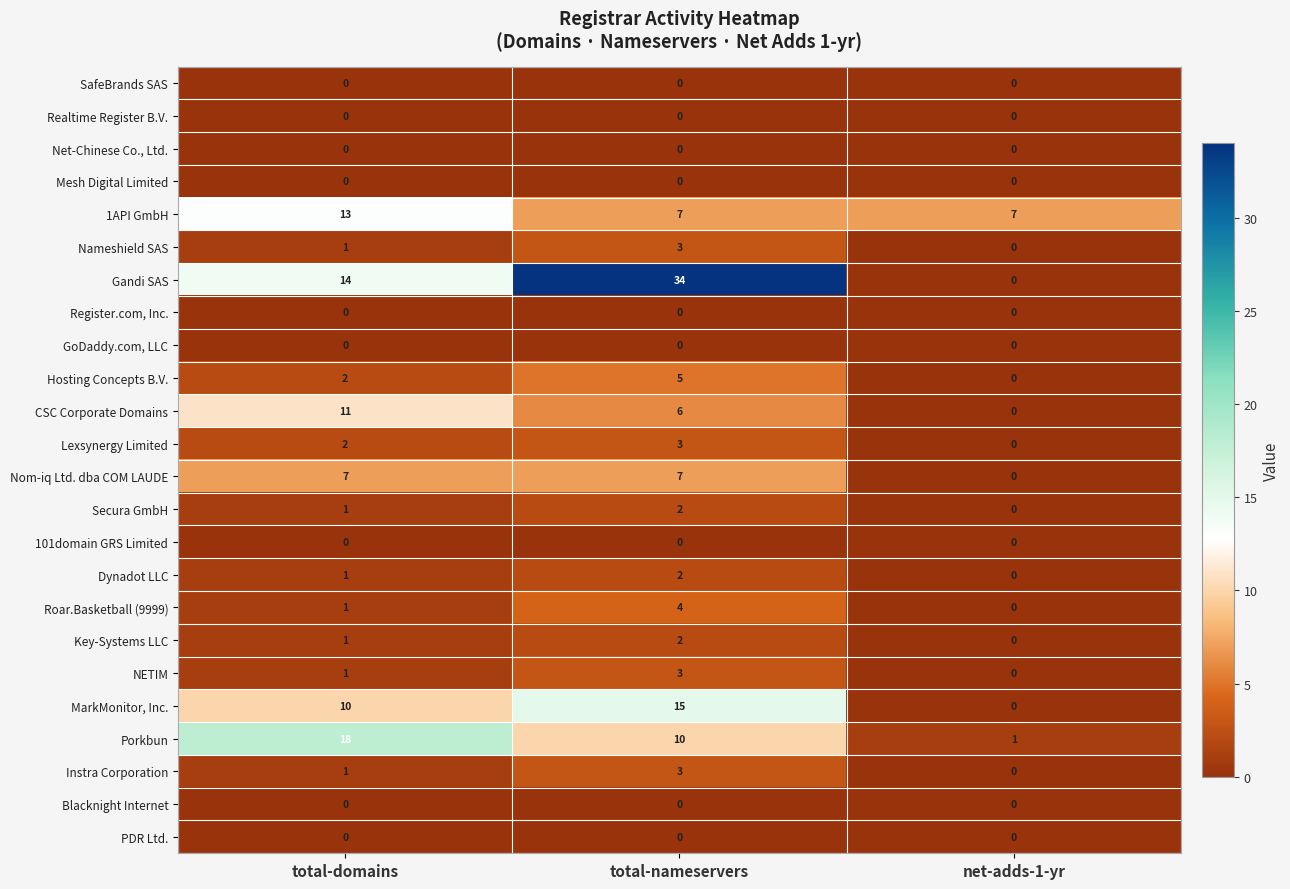

True or false: CSC Corporate Domains has a value of 11 at total-domains.

True